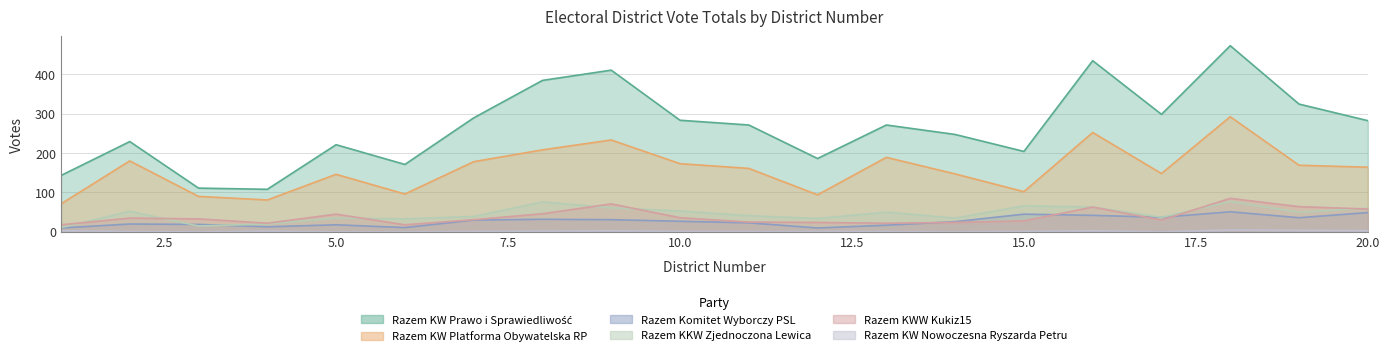

What is the average value of the Razem KW Platforma Obywatelska RP series?

159